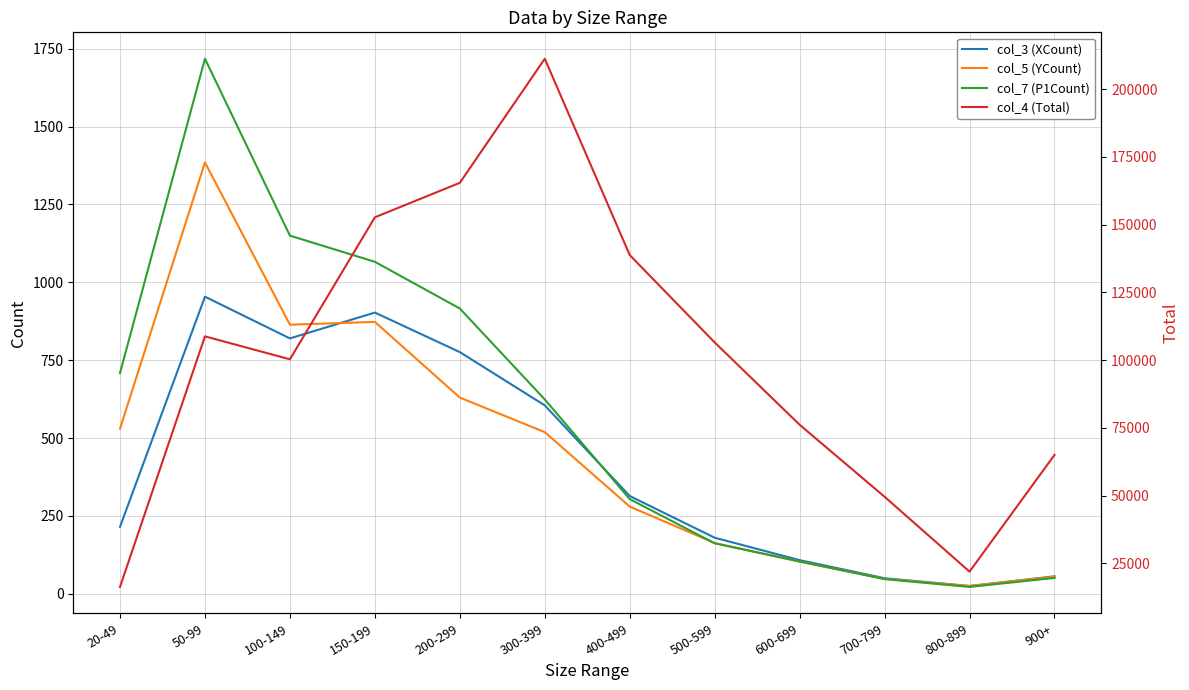

Rank the series by their maximum value, from lowest to highest.

col_3 (XCount), col_5 (YCount), col_7 (P1Count), col_4 (Total)